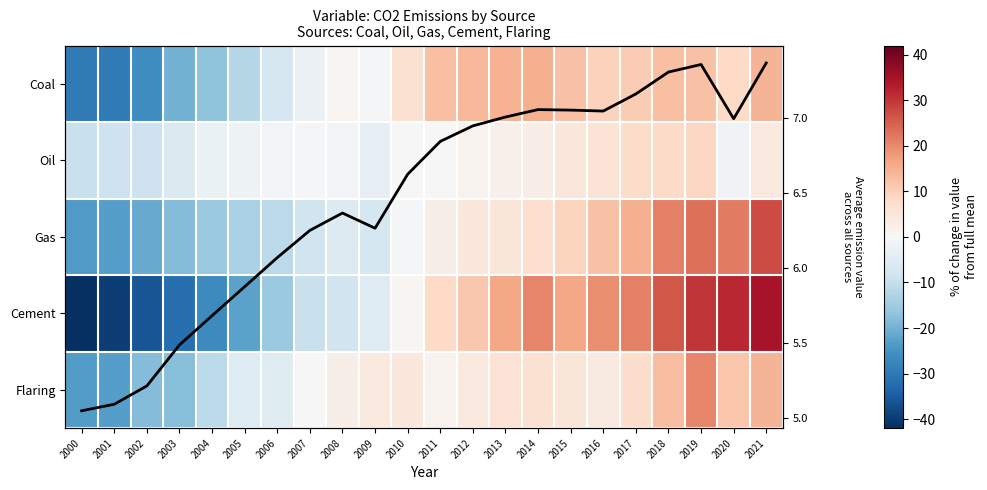

At which category is the sum across all series the highest?

2021